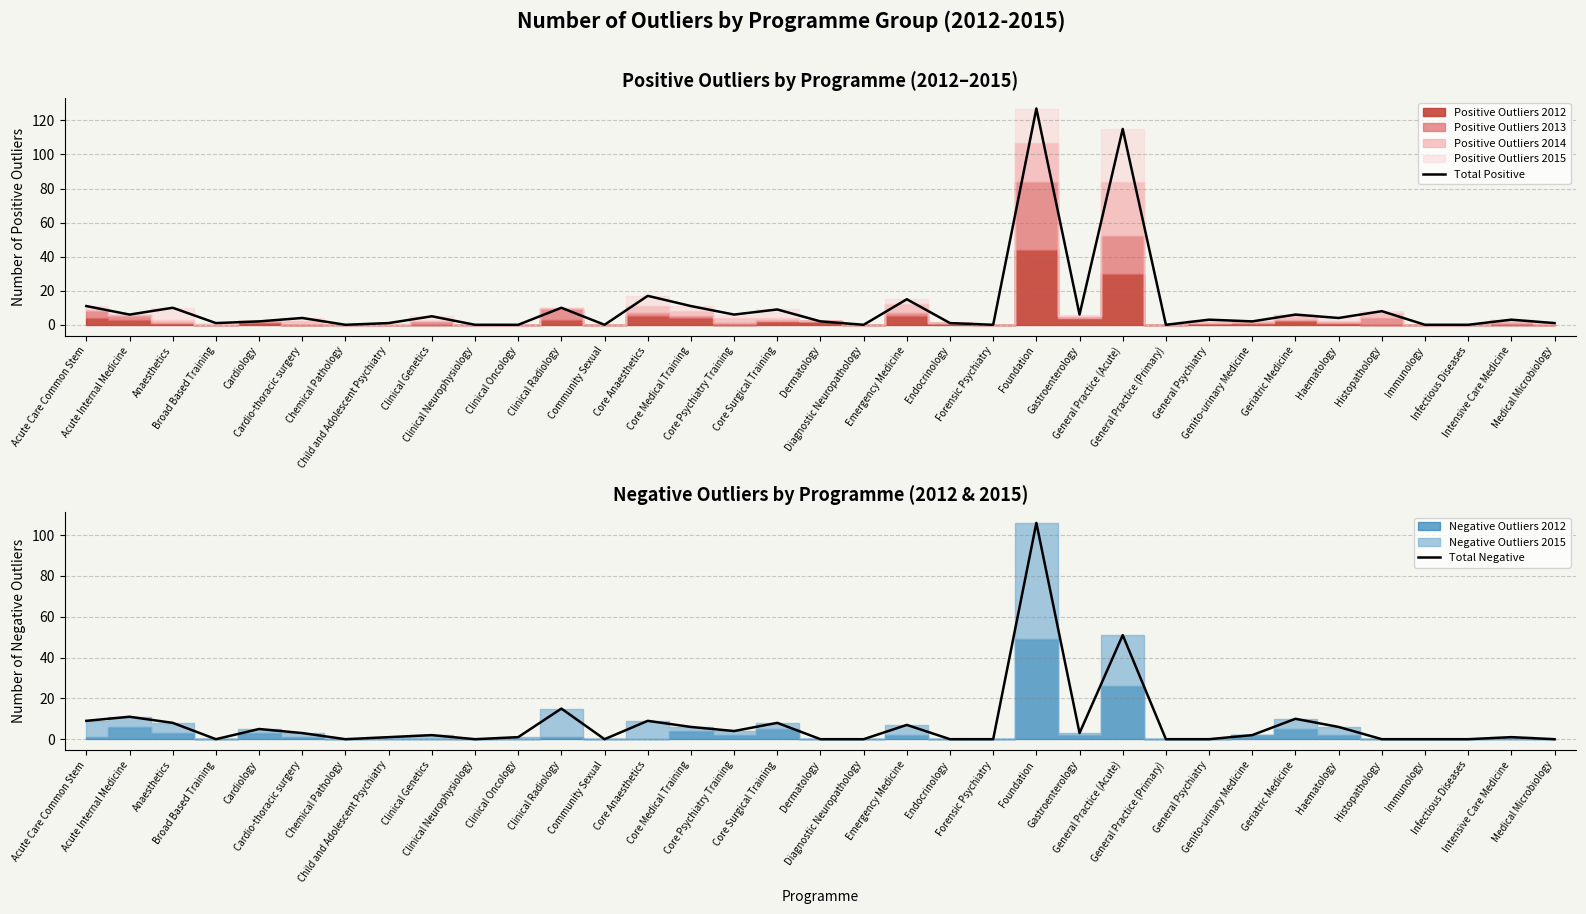

What is the label of the 7th point from the left?

Chemical Pathology